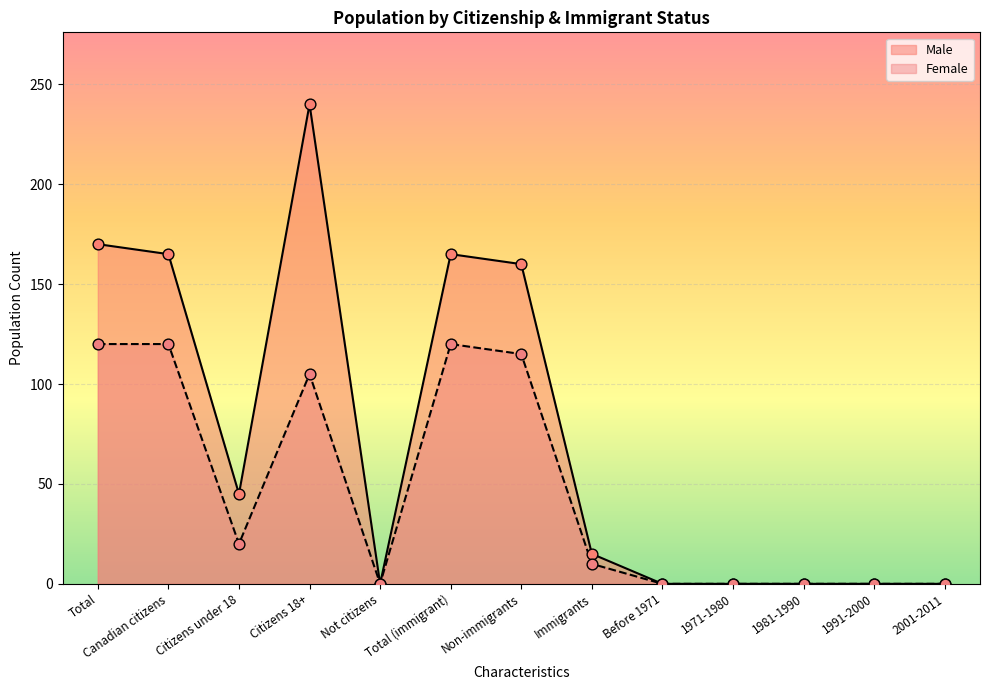

What is the total value across all series at Citizens 18+?

345